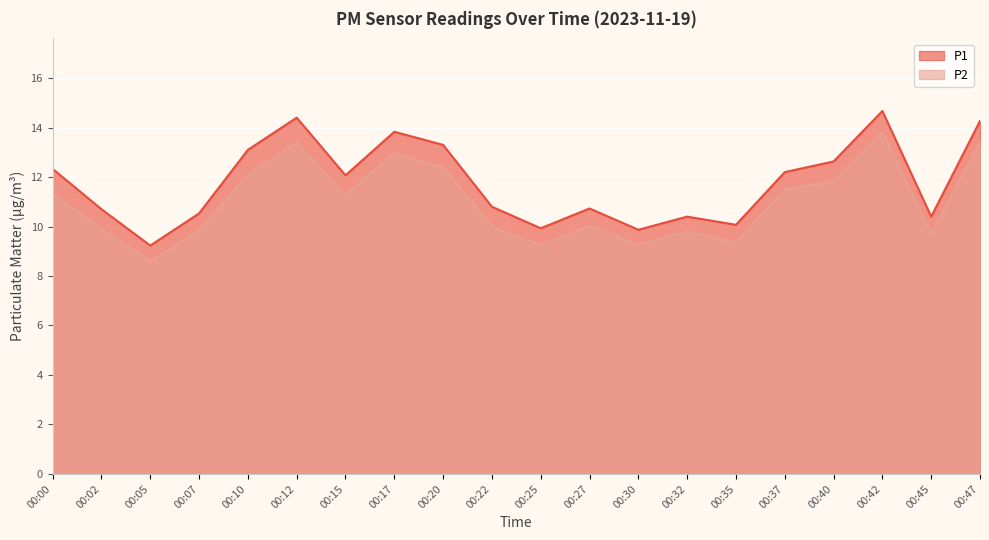

What is the value of the P2 point at the 13th from the left?

9.3